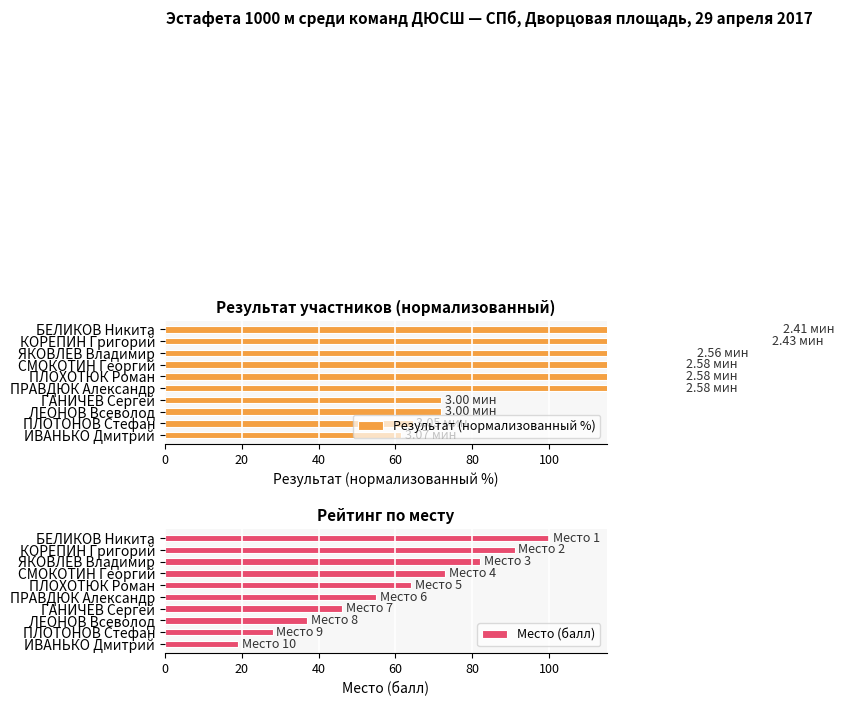

Which series has the largest range (max minus min)?

Результат (нормализованный %)